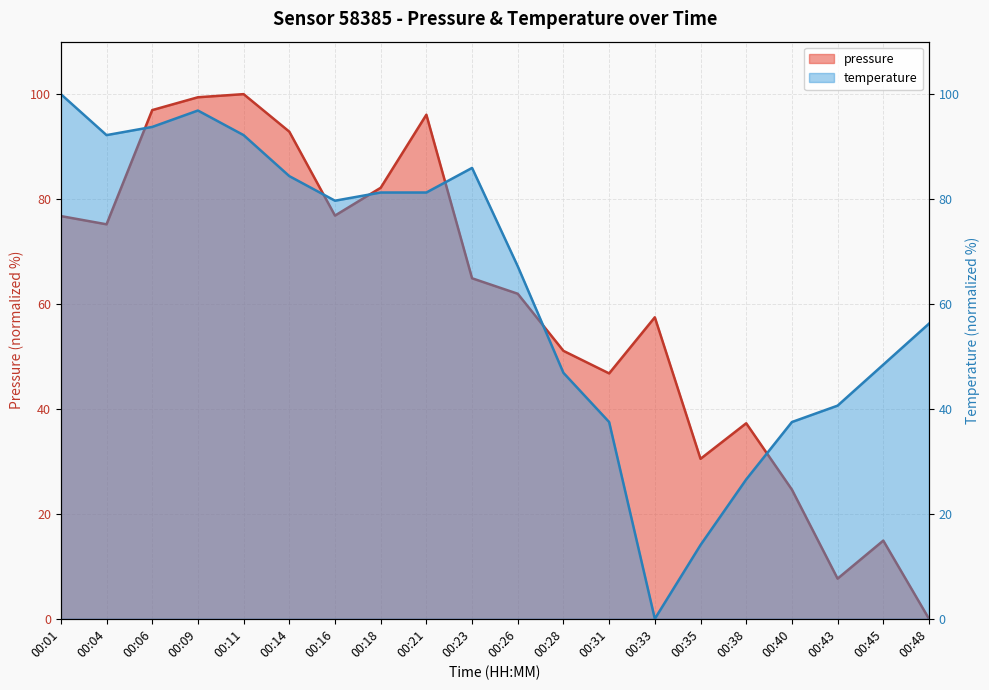

What is the value of the temperature point at the 15th from the left?

14.1